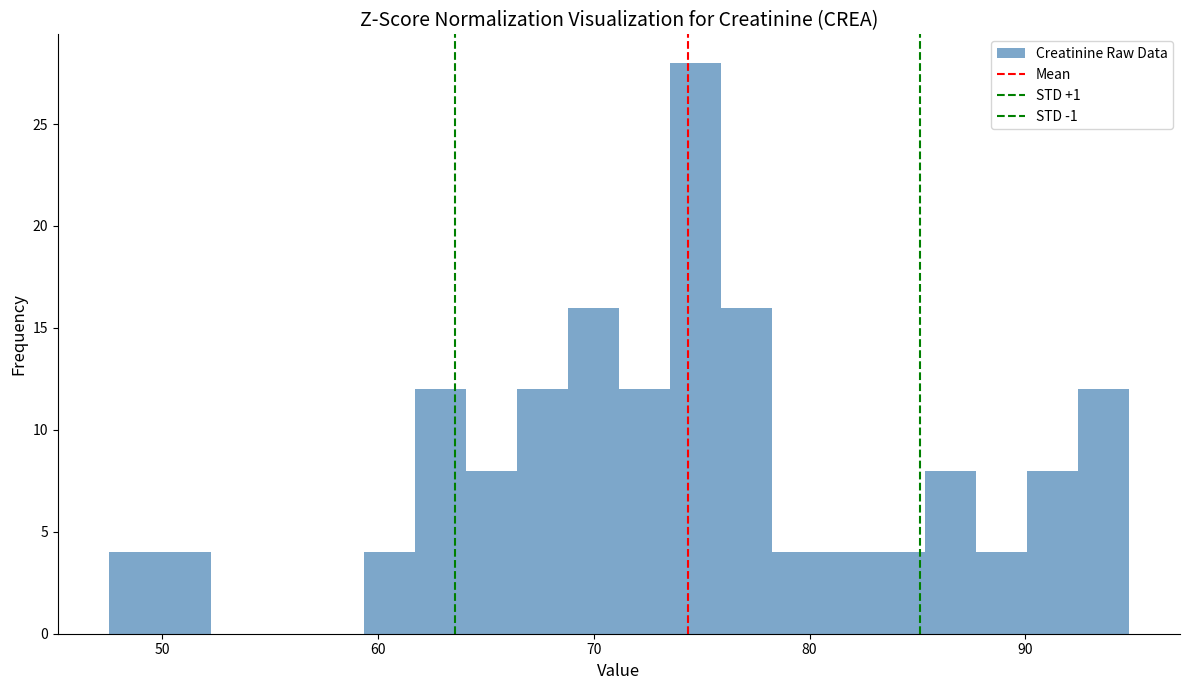

Around what value on the x-axis is the tallest bar? Give the approximate position of its centre, as read against the axis.

75